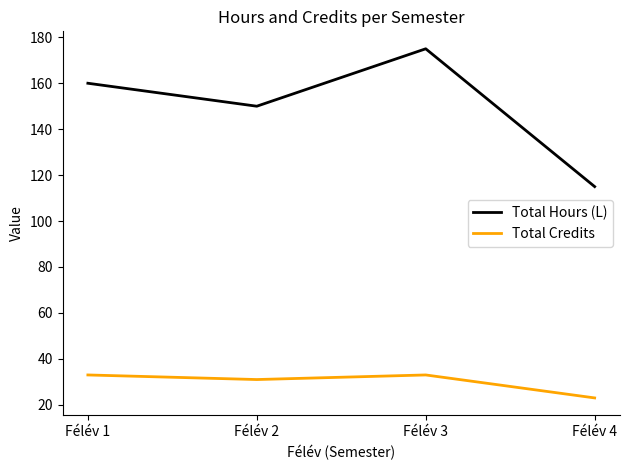

The Total Hours (L) series shows 150 at Félév 2. True or false?

True